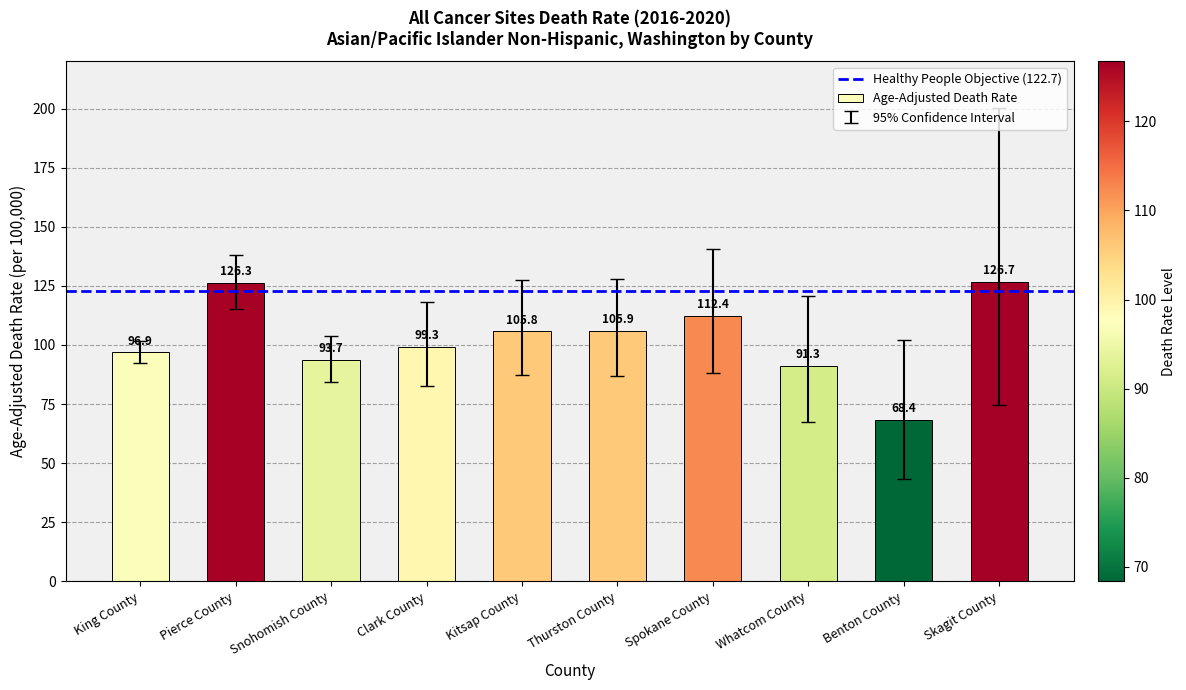

What is the sum of the values at Snohomish County and Clark County?

193.0